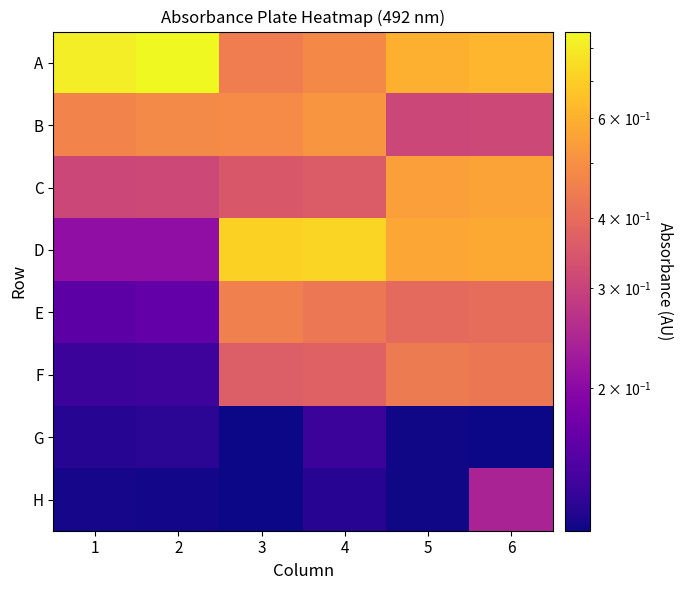

At how many categories does at least one series exceed 0?

6